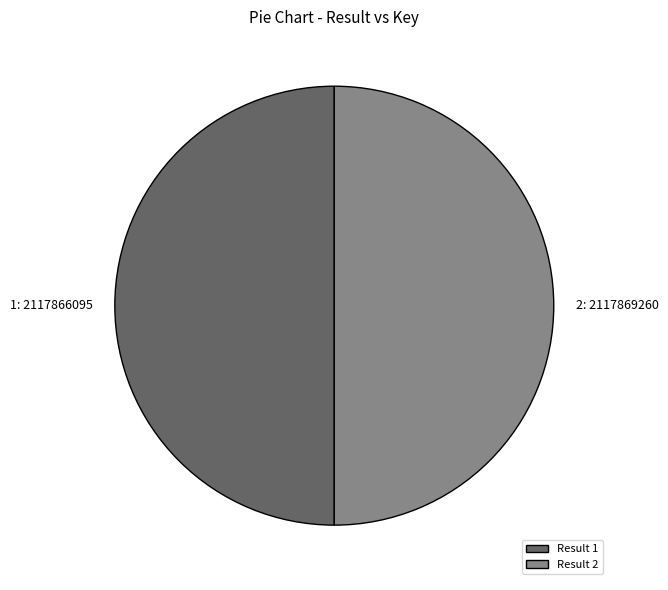

Approximately how many times larger is the value at Result 2 compared to Result 1?

1.0